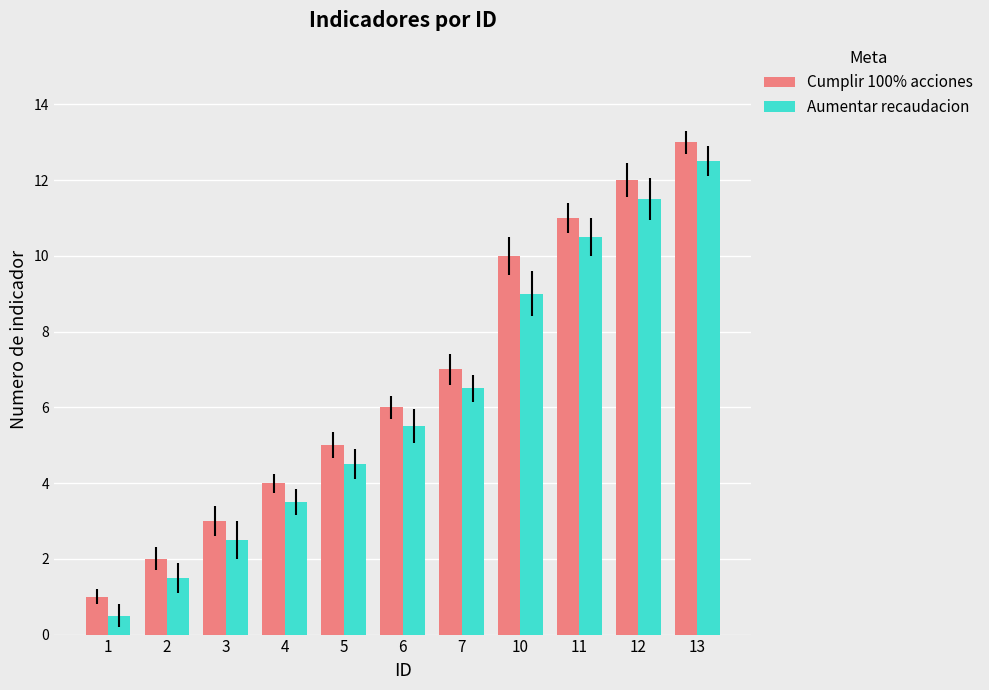

What is the difference between the maximum and second lowest values in the Aumentar recaudacion series?

11.0